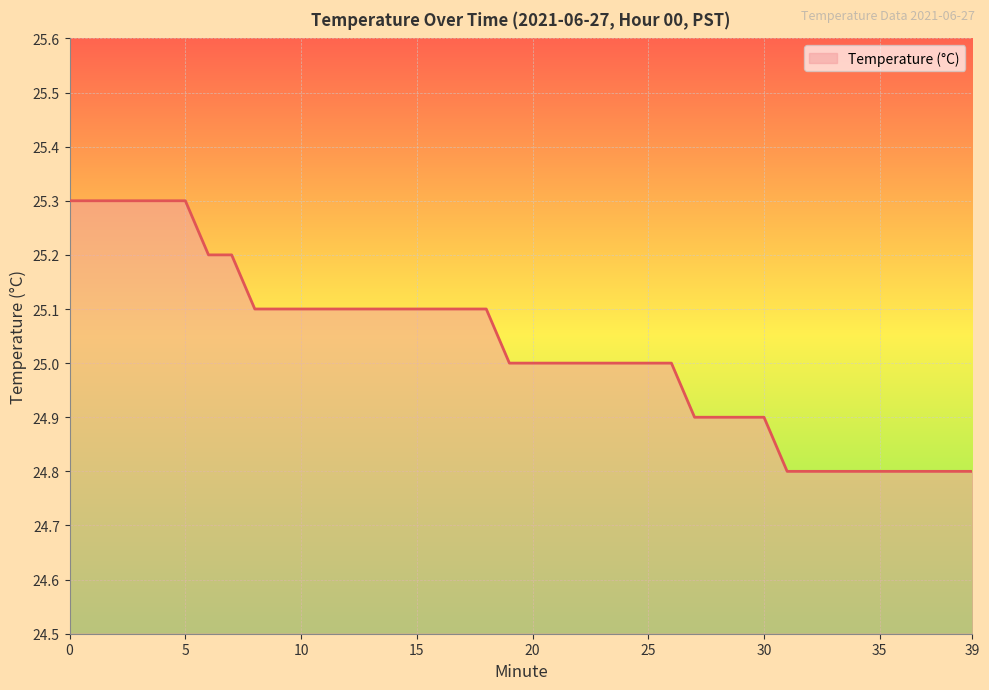

What is the smallest value displayed?

24.8